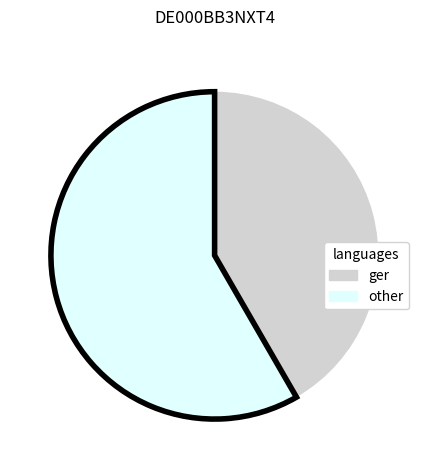

Does any single category account for the majority?

Yes